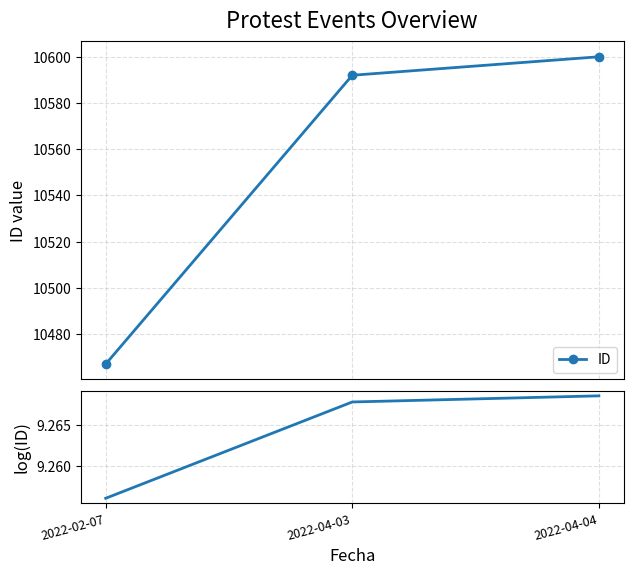

Where is log(ID) nearest to the value 9?

2022-02-07